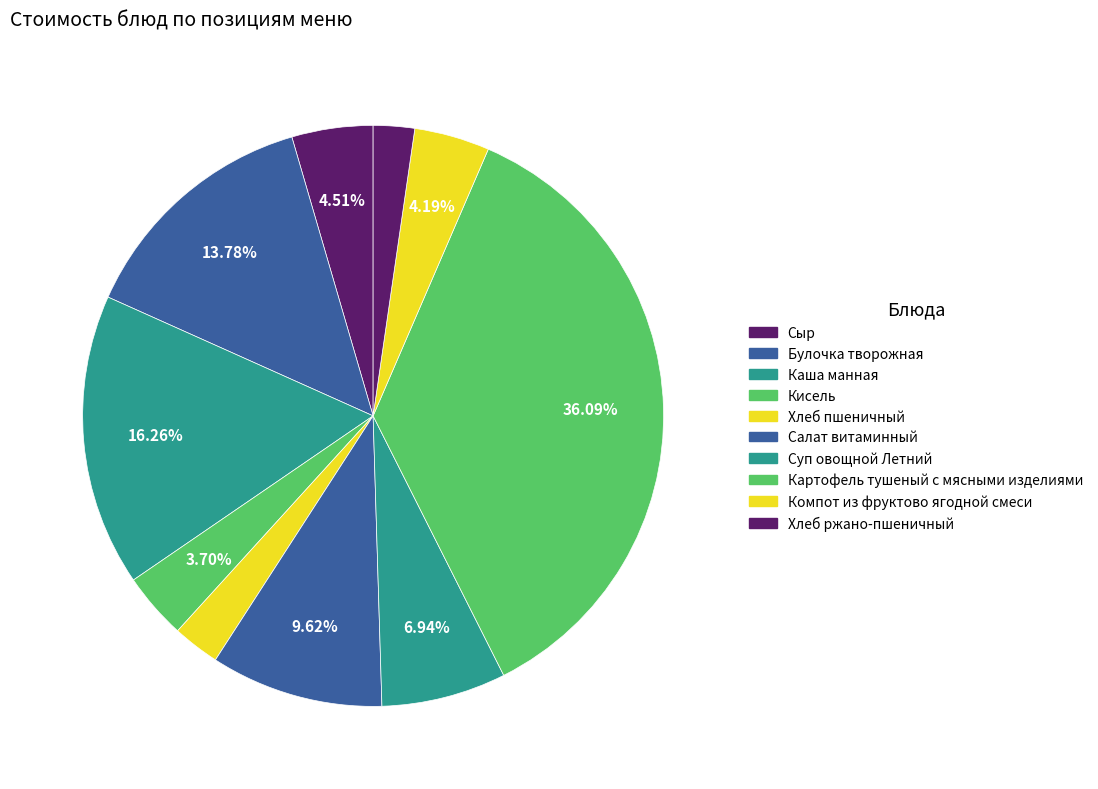

Approximately how many times larger is the value at Картофель тушеный с мясными изделиями compared to Кисель?

9.8